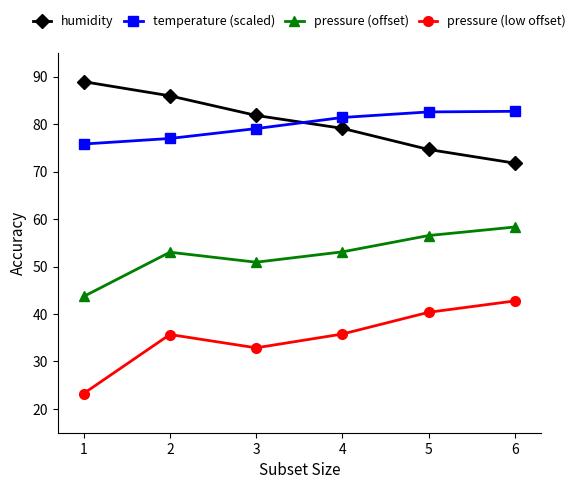

Count the number of categories in the chart.

6